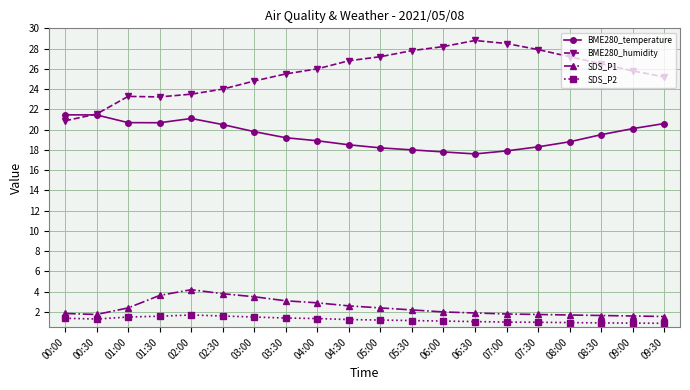

At which category does BME280_humidity reach its first local valley?

01:30